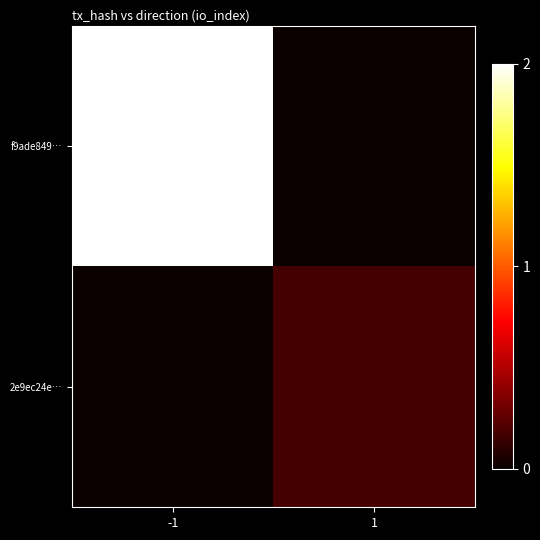

At which category is the sum across all series the highest?

-1